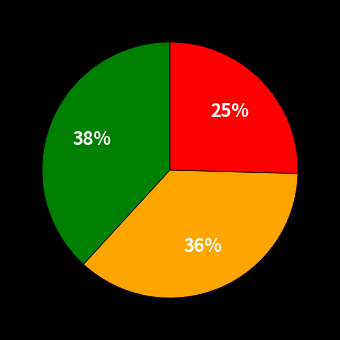

Is there any slice that represents more than half of the pie?

No